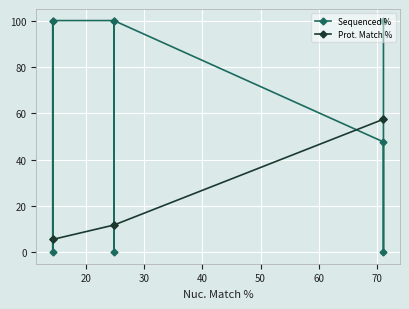

What is the total value across all series at 50?

11.7